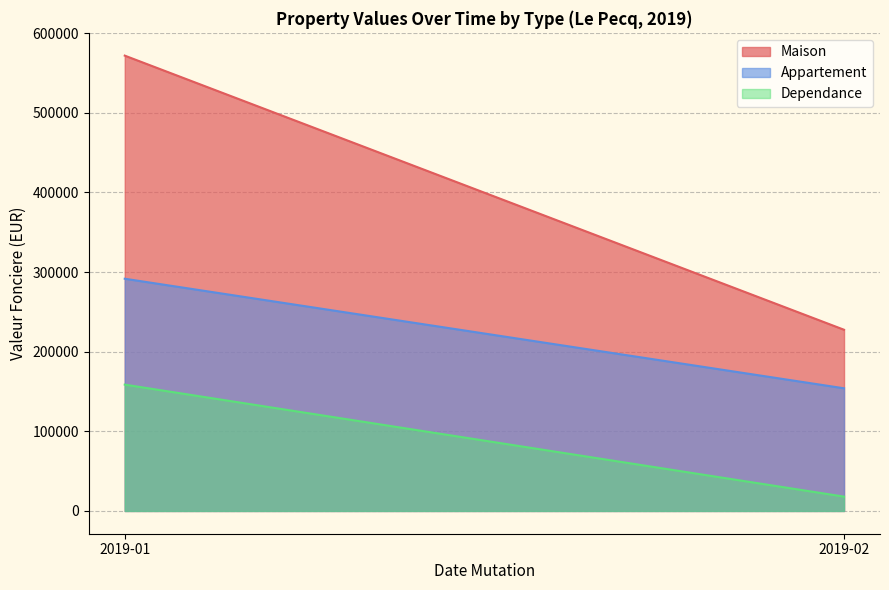

What value does the Appartement series have at 2019-01?

291558.3